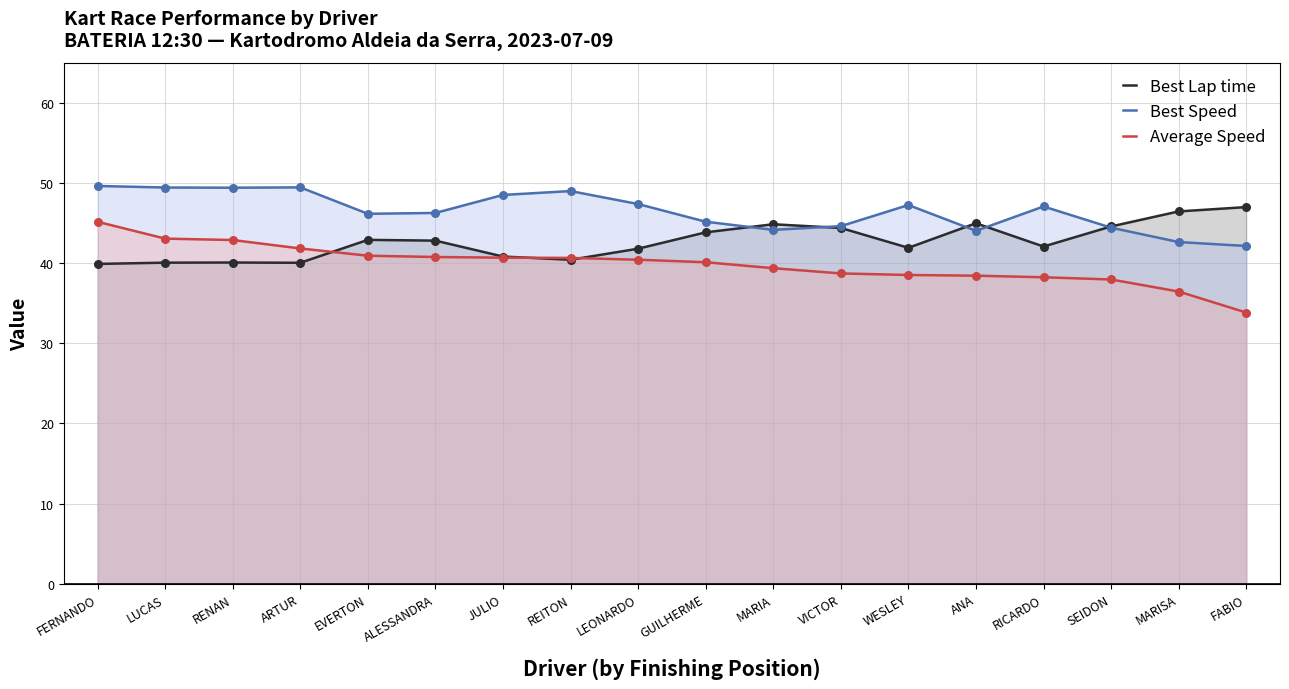

What is the total value across all series at MARISA?

125.5